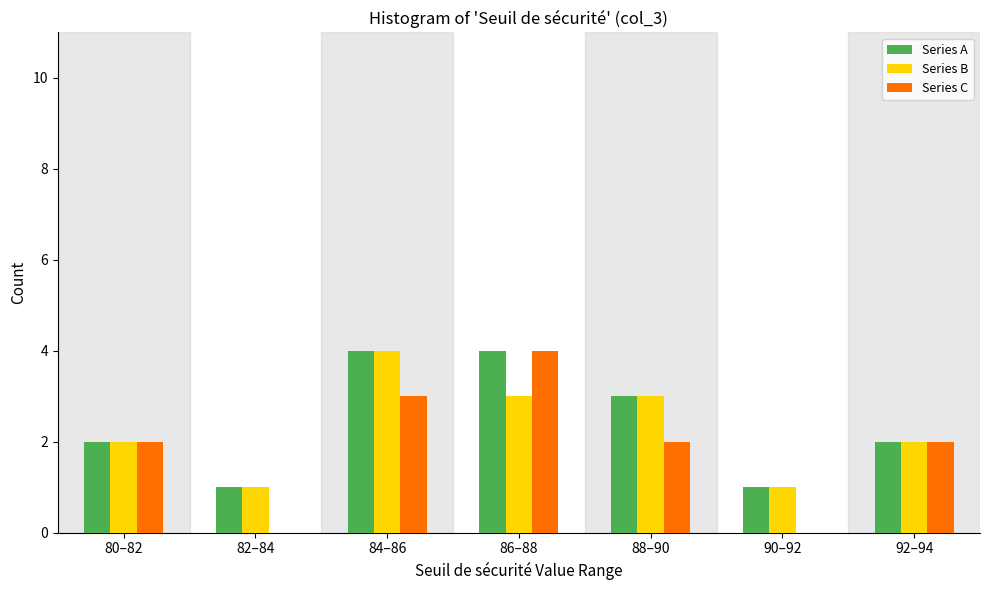

Reading left to right, extract all data points from this chart.

Series A: 80–82=2	82–84=1	84–86=4	86–88=4	88–90=3	90–92=1	92–94=2
Series B: 80–82=2	82–84=1	84–86=4	86–88=3	88–90=3	90–92=1	92–94=2
Series C: 80–82=2	82–84=0	84–86=3	86–88=4	88–90=2	90–92=0	92–94=2